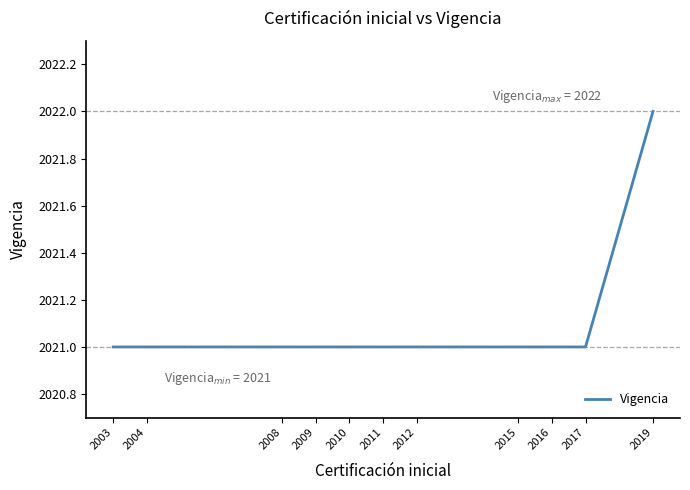

How many data points are above 2021?

1